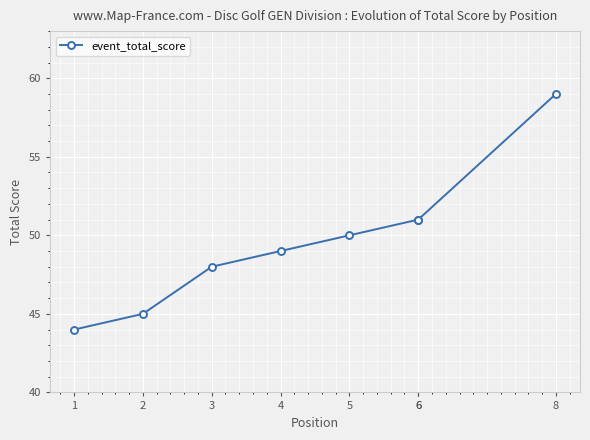

Which has a higher value, 4 or 1?

4